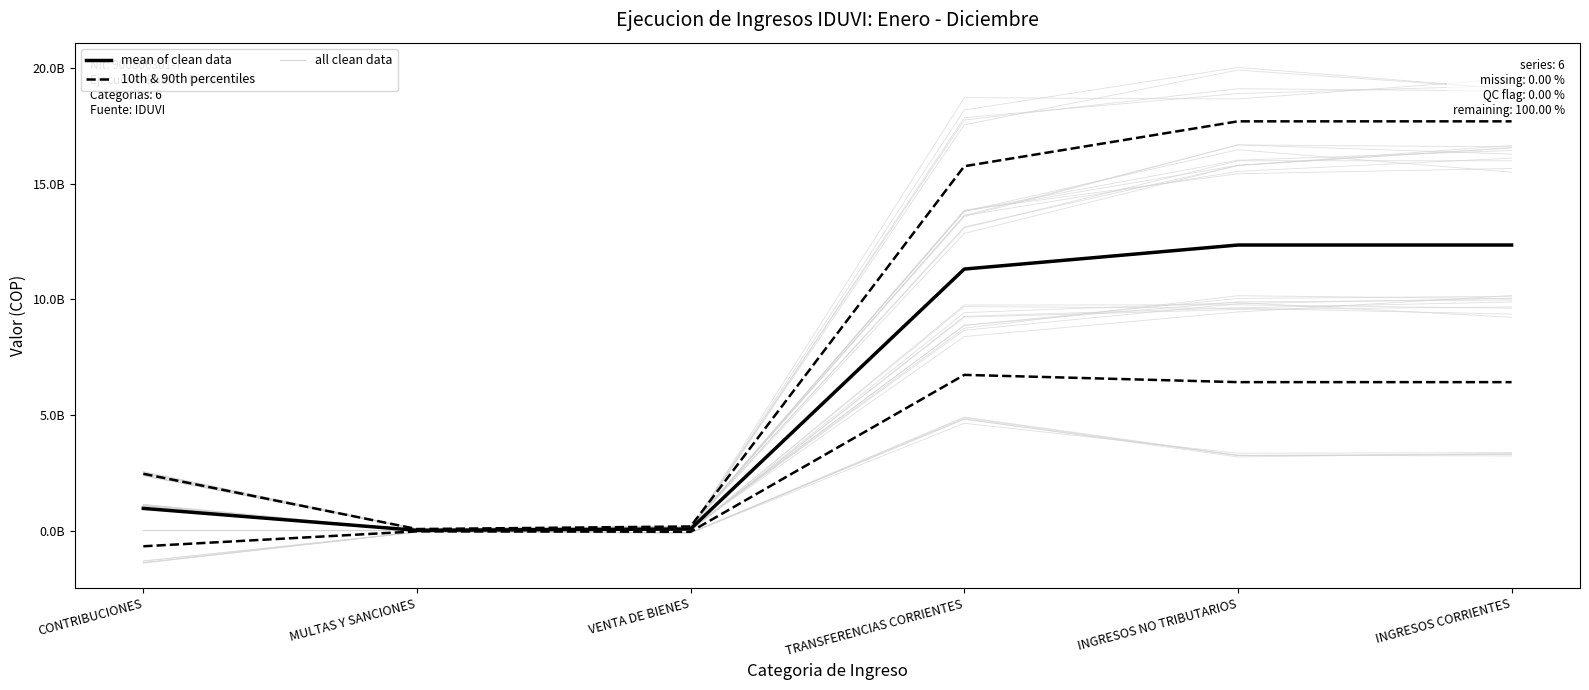

List the series in order of their overall mean, lowest first.

mean of clean data, 10th & 90th percentiles